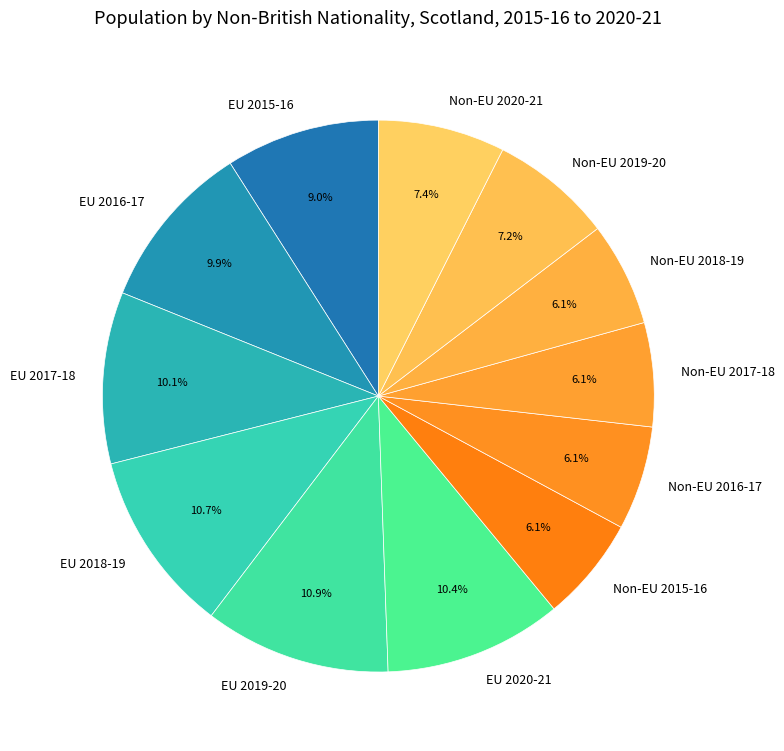

How many slices are in this pie chart?

12